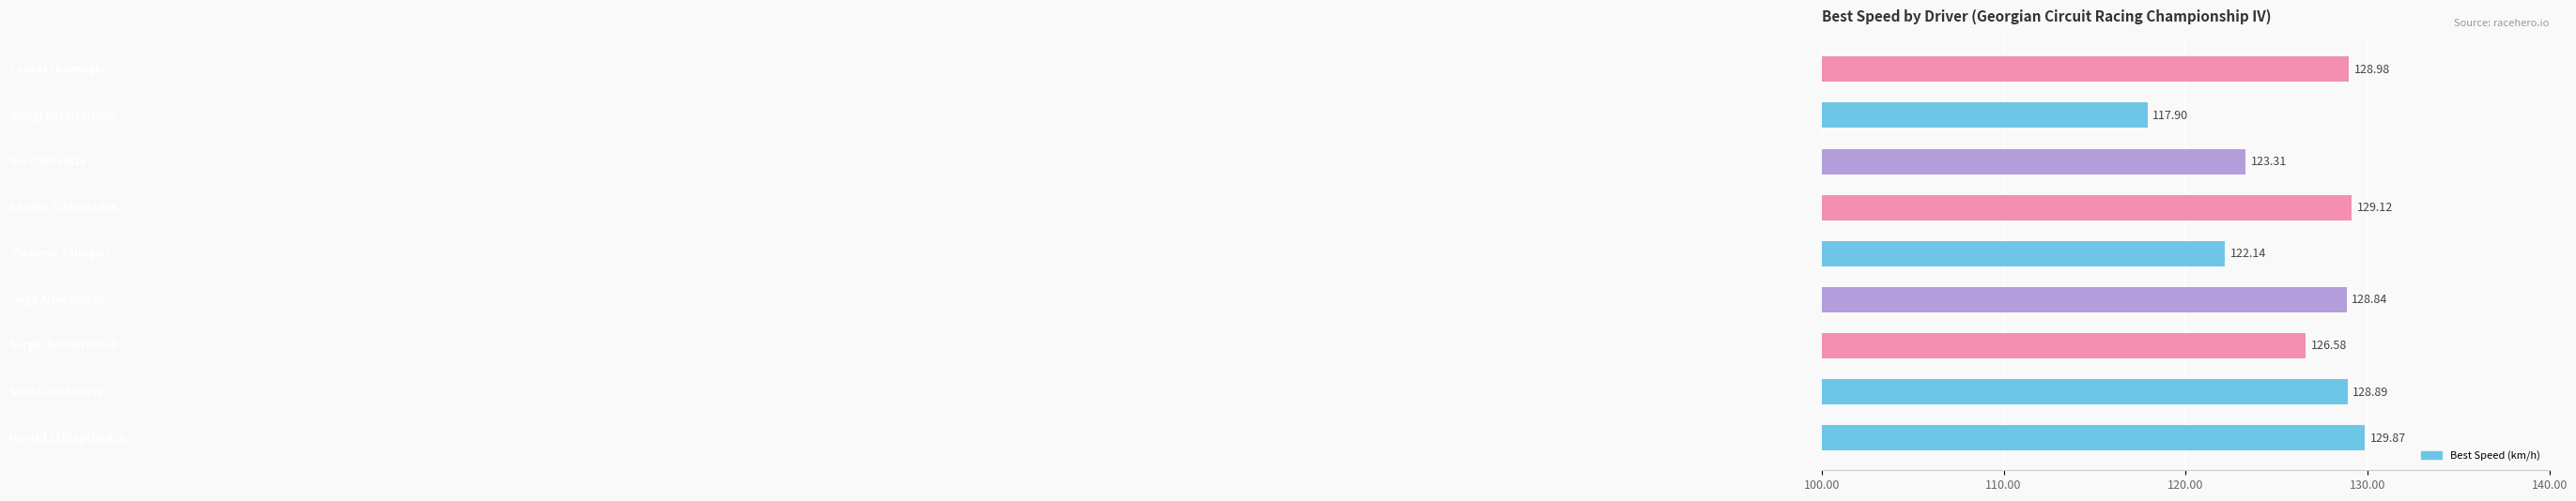

What is the difference between the maximum and second lowest values?

7.7